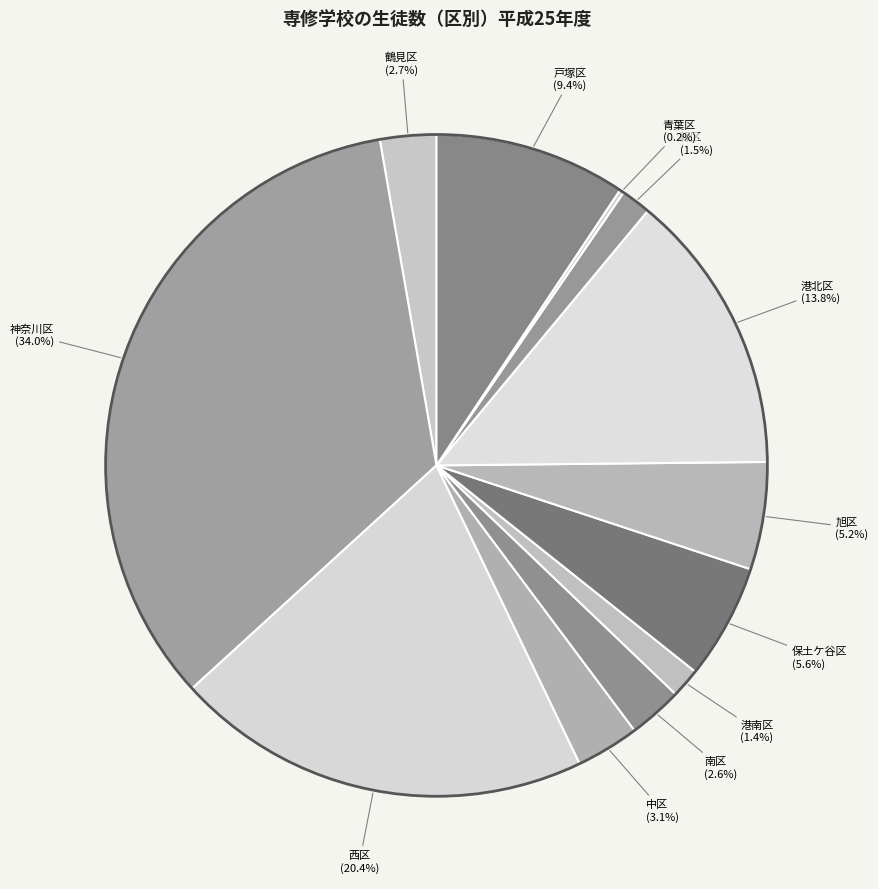

What percentage is the 南区 slice, to the nearest percent?

3%